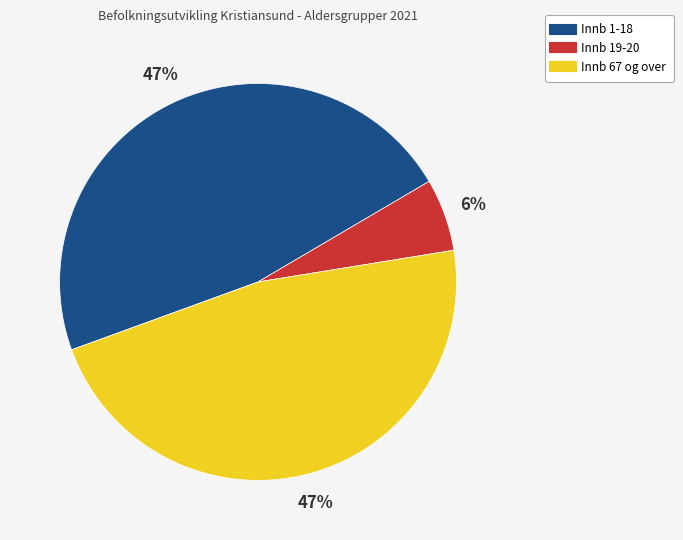

To the nearest percent, what percentage of the pie is Innb 67 og over?

47%